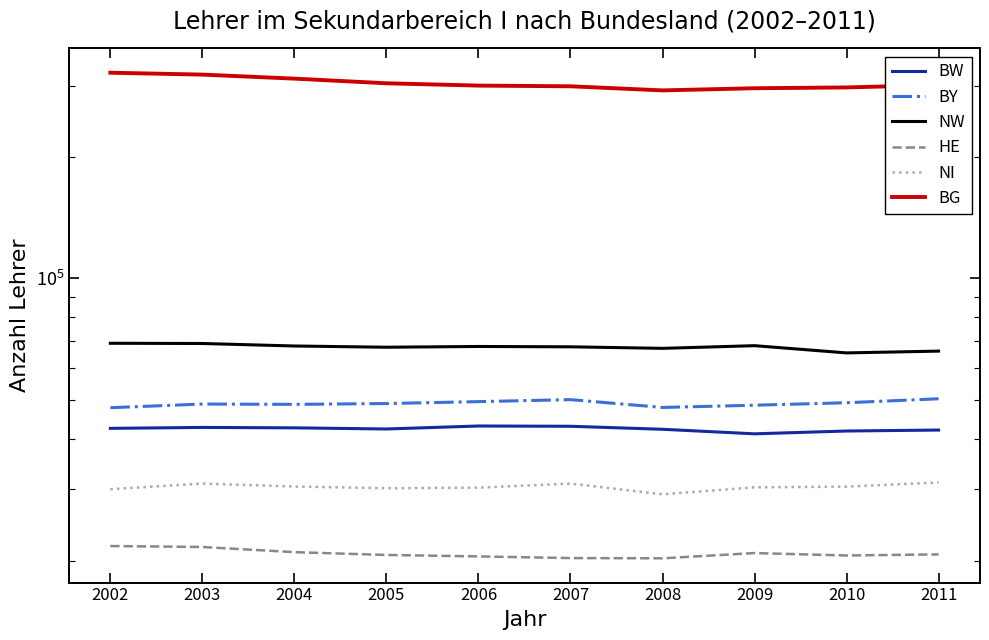

What is the value of the BG point at the 3rd from the left?

311996.7